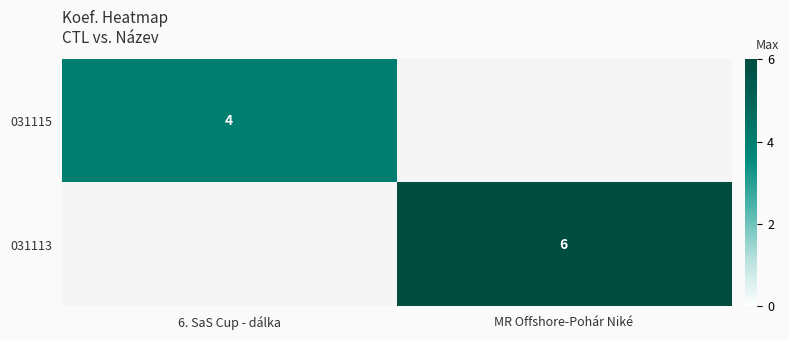

The value of 031115 at 6. SaS Cup - dálka is 3. True or false?

False